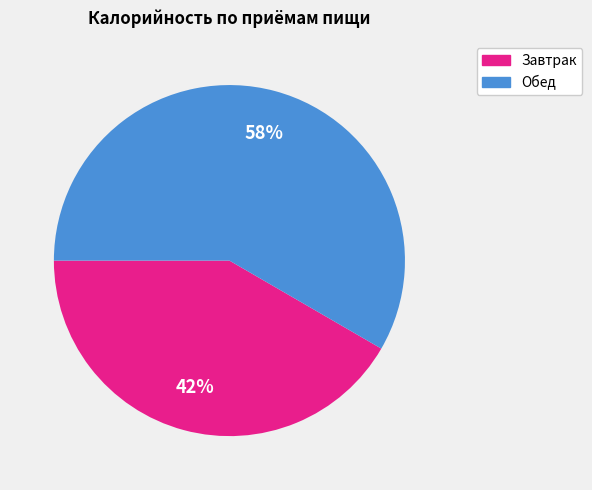

To the nearest percent, what percentage of the pie is Завтрак?

42%